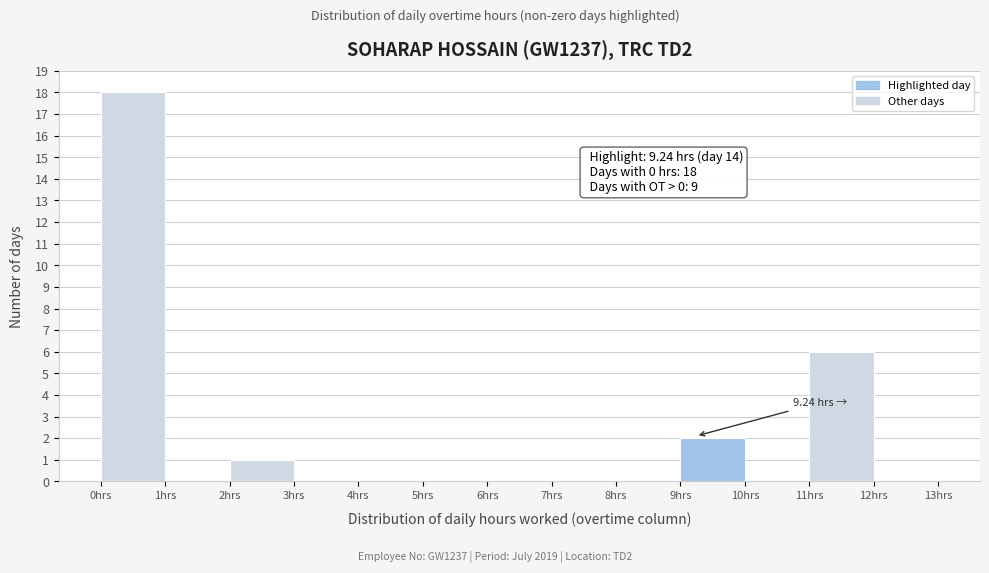

Over which range of the x-axis is the bar tallest?

0 to 1